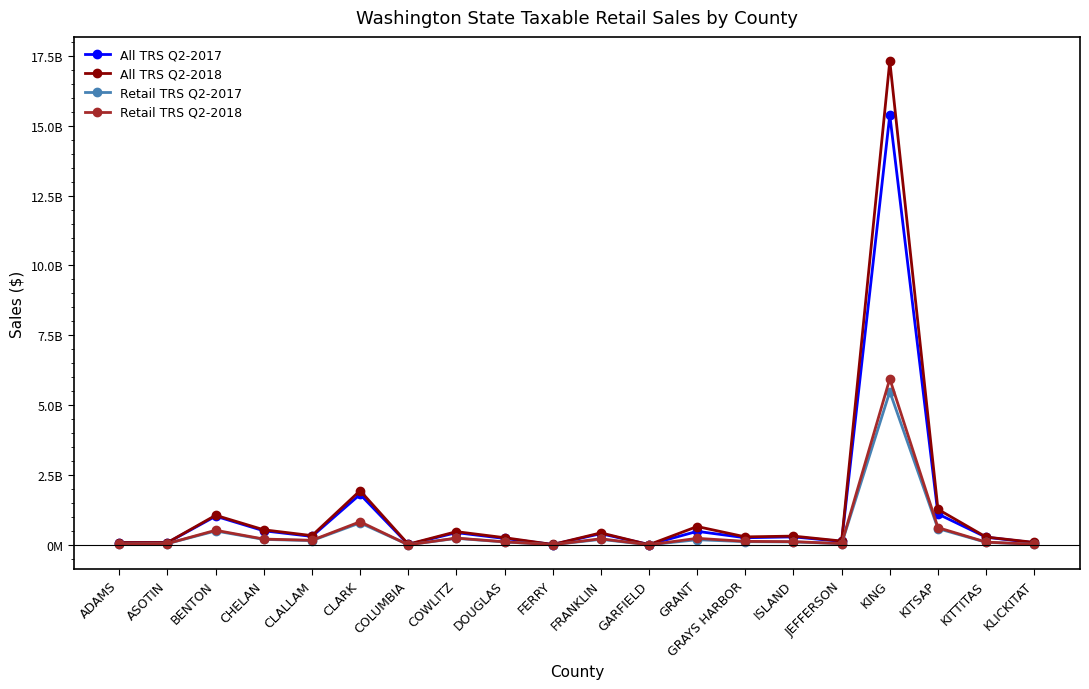

What is the label of the 15th point from the right?

CLARK